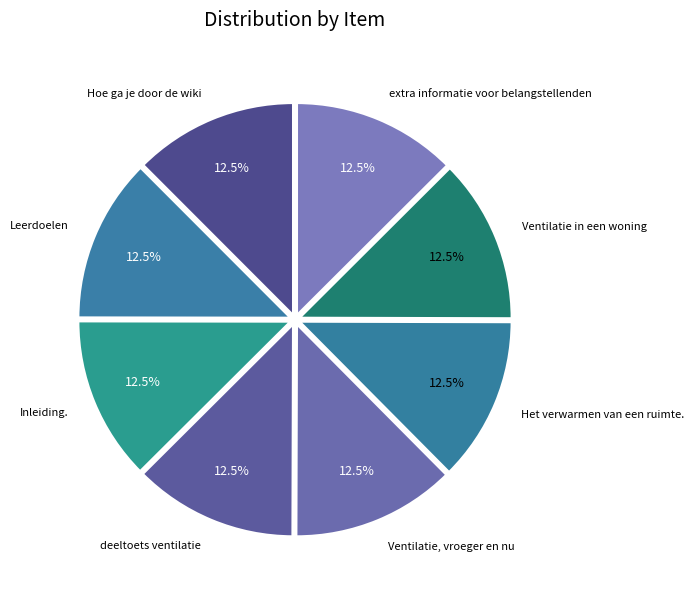

What portion of the pie excludes Ventilatie, vroeger en nu?

87.5%